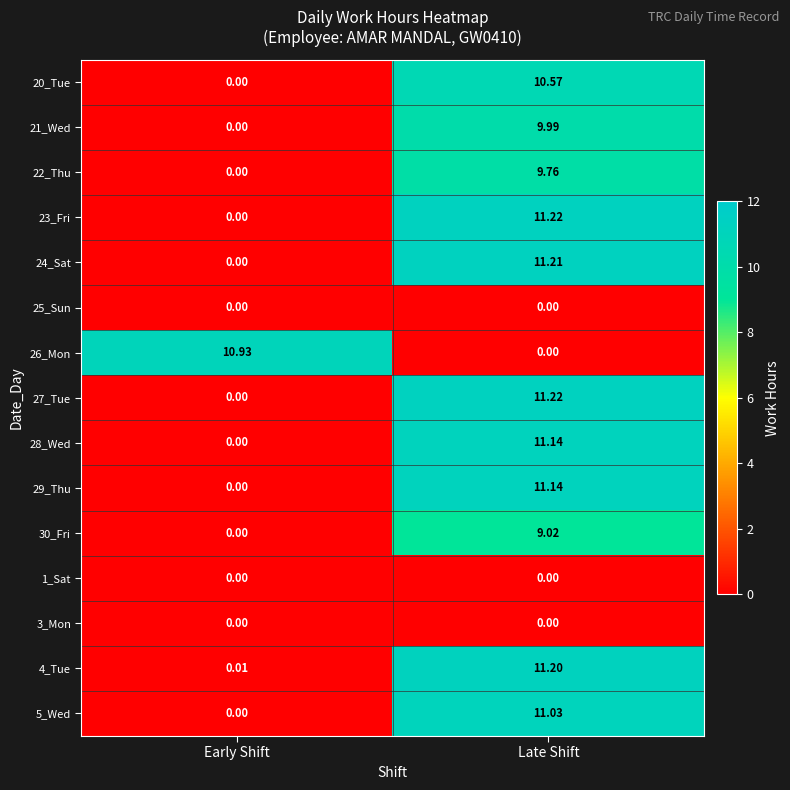

At which label does 27_Tue first exceed 11?

Late Shift